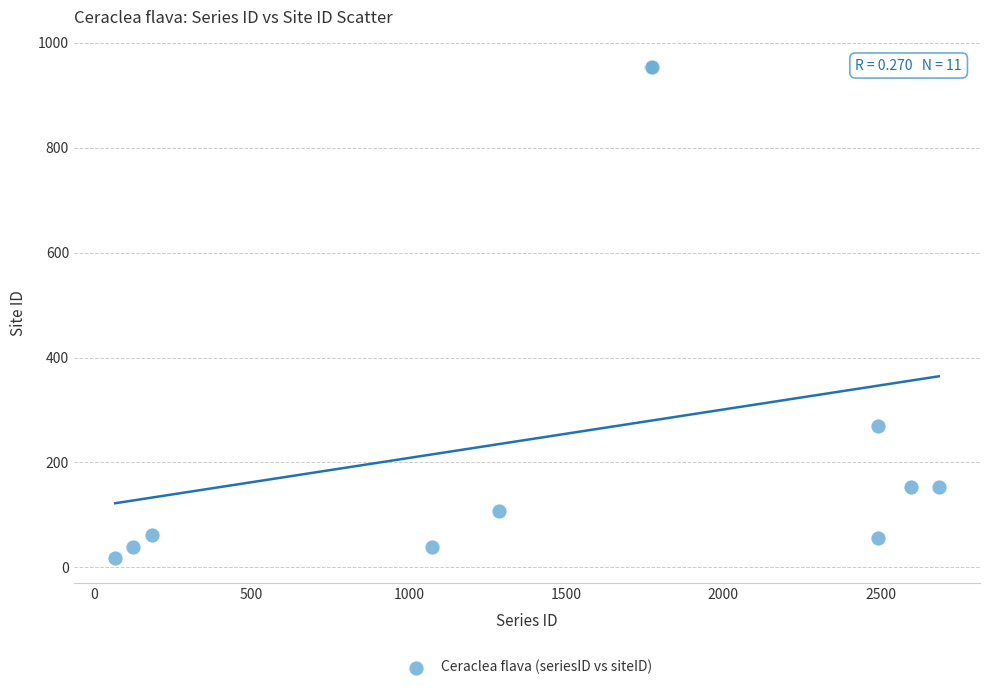

What Y value in the scatter plot is closest to 486?

270